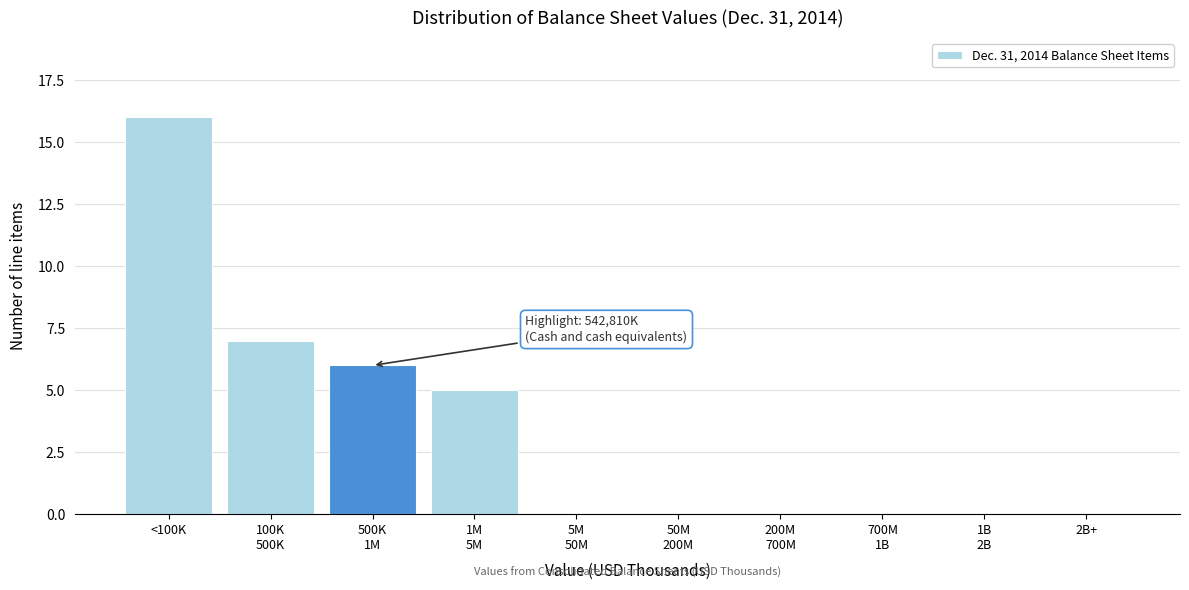

At which category does the chart reach its peak across all series?

<100K